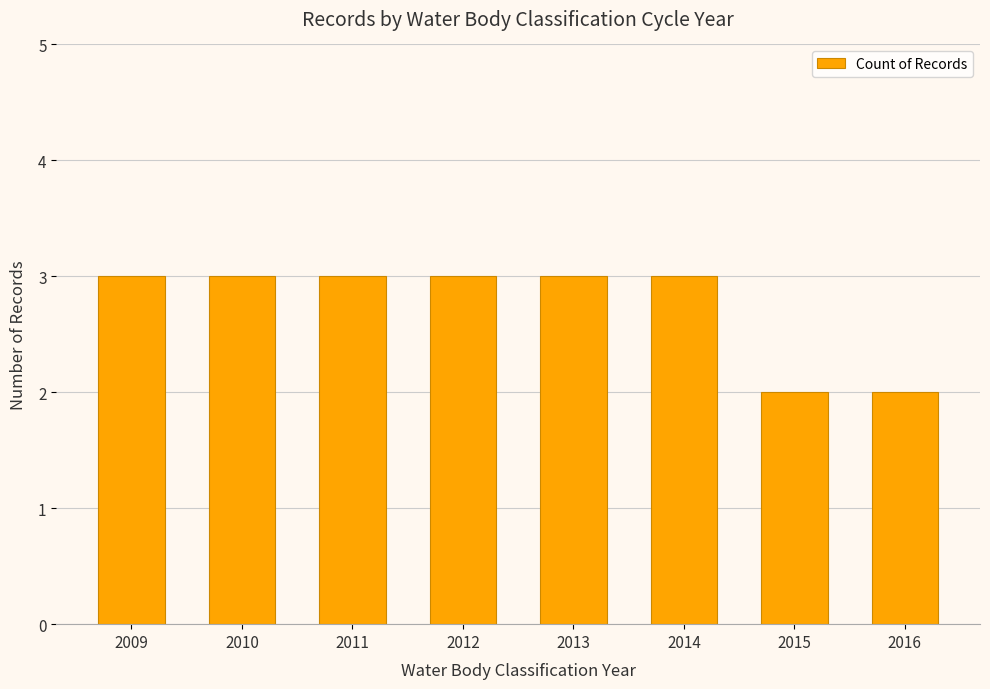

How many bars are there in total?

8